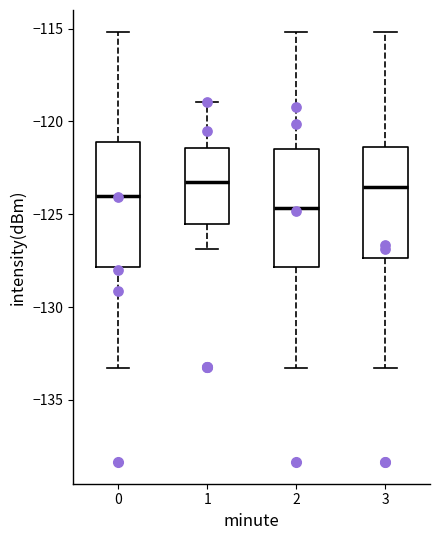

Reading left to right, read every box against the y-axis: the position of its median line, the range the box covers, and the ends of its whiskers. The values are not printed on the chart, so give them approximately, as read against the axis.

0: median -124.0, box -128.0 to -121.0, whiskers -133.5 to -115.0
1: median -123.5, box -125.5 to -121.5, whiskers -127.0 to -119.0
2: median -124.5, box -128.0 to -121.5, whiskers -133.5 to -115.0
3: median -123.5, box -127.5 to -121.5, whiskers -133.5 to -115.0